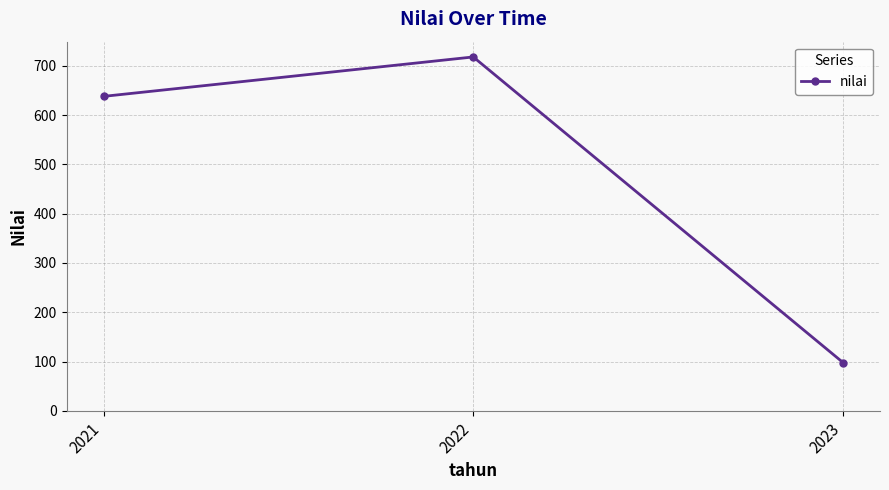

What is the greatest value displayed?

718